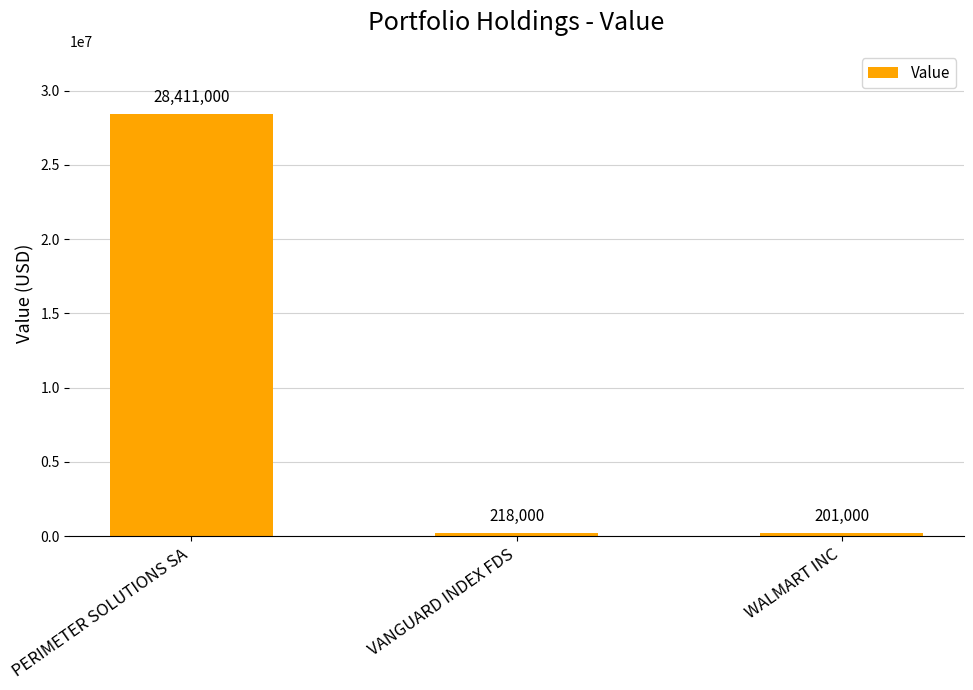

What is the label of the 1st bar from the left?

PERIMETER SOLUTIONS SA